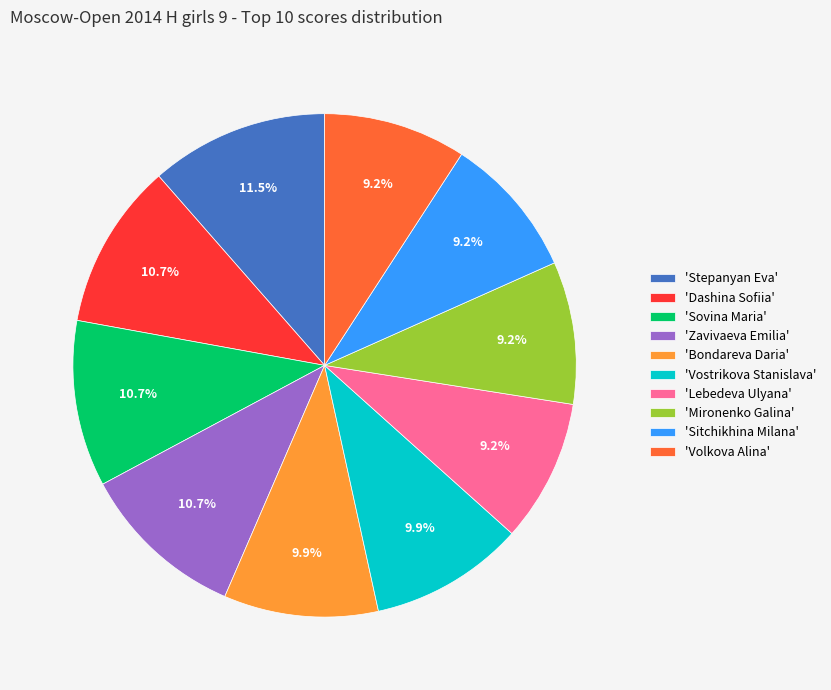

Is the sum of 'Sovina Maria' and 'Zavivaeva Emilia' greater than half?

No